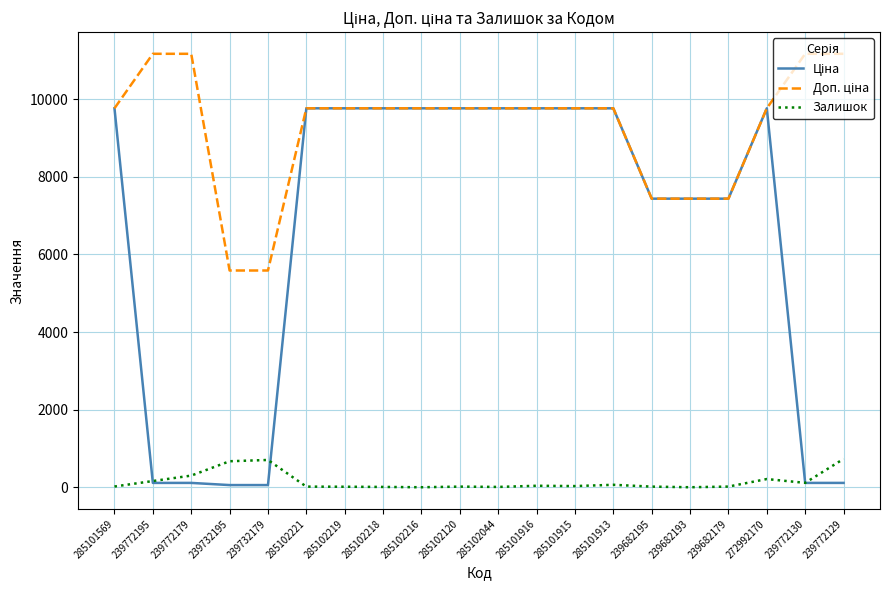

What is the highest value of the Залишок series?

730.0